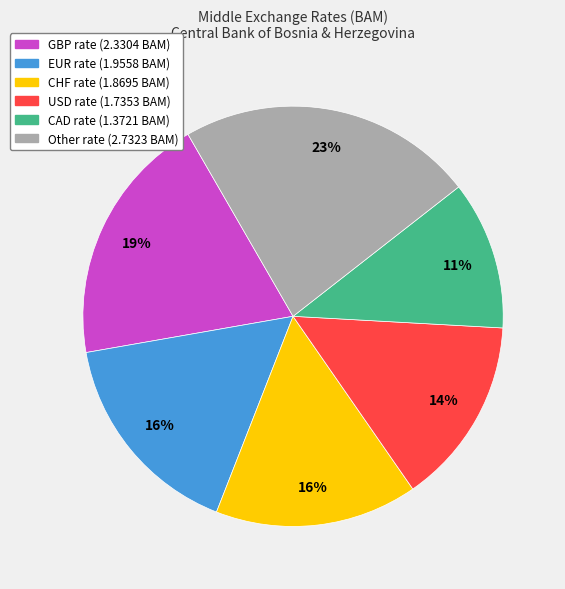

Is there a majority slice in this chart?

No